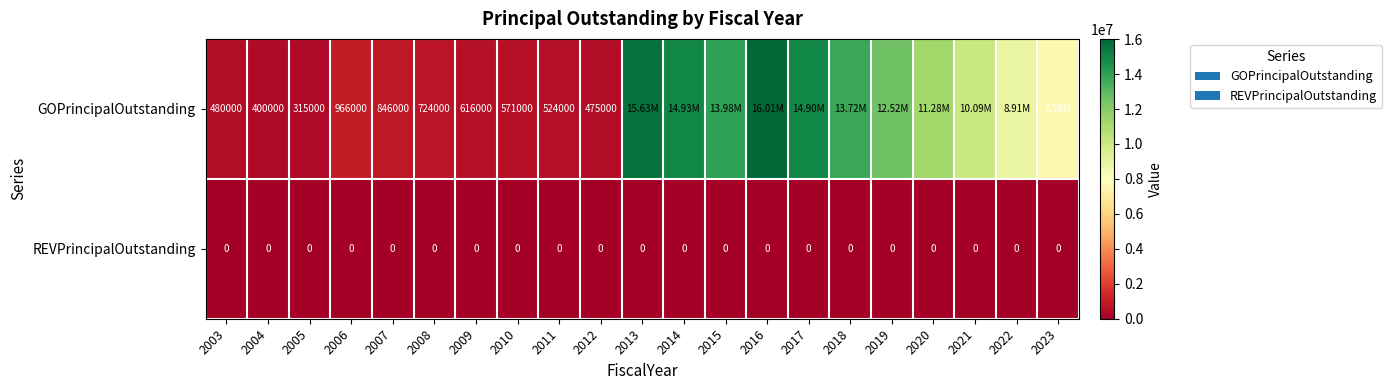

Count the number of categories in the chart.

21